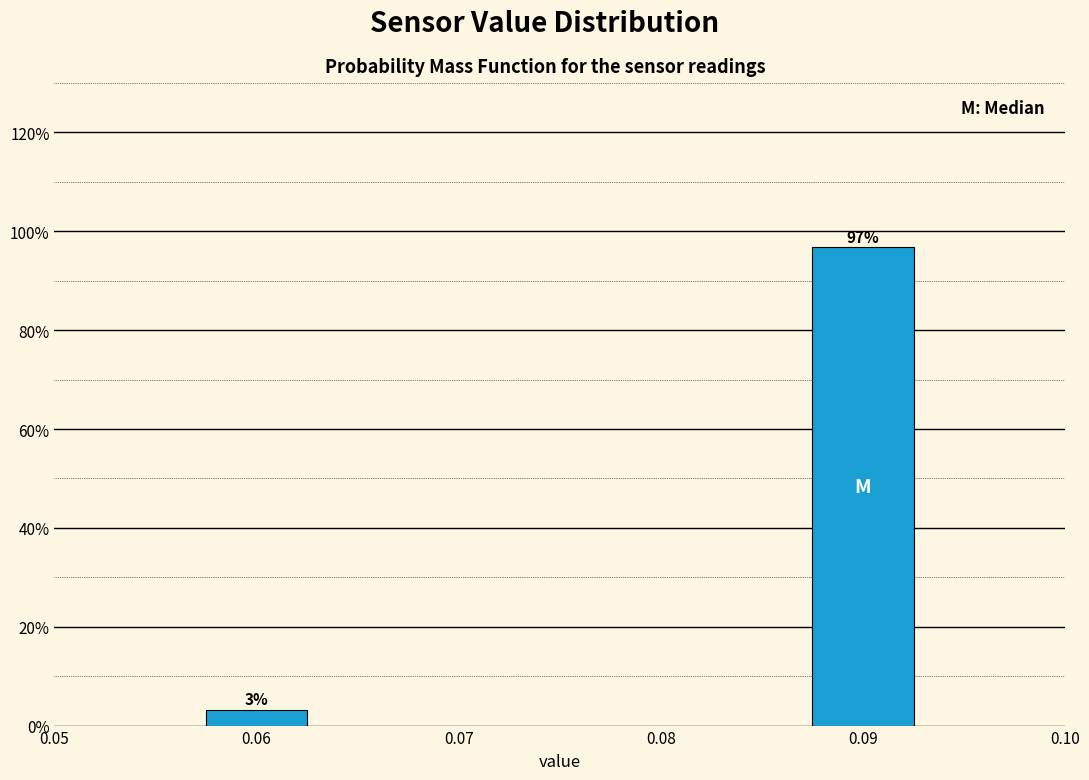

Which has a higher value, 0.06 or 0.09?

0.09